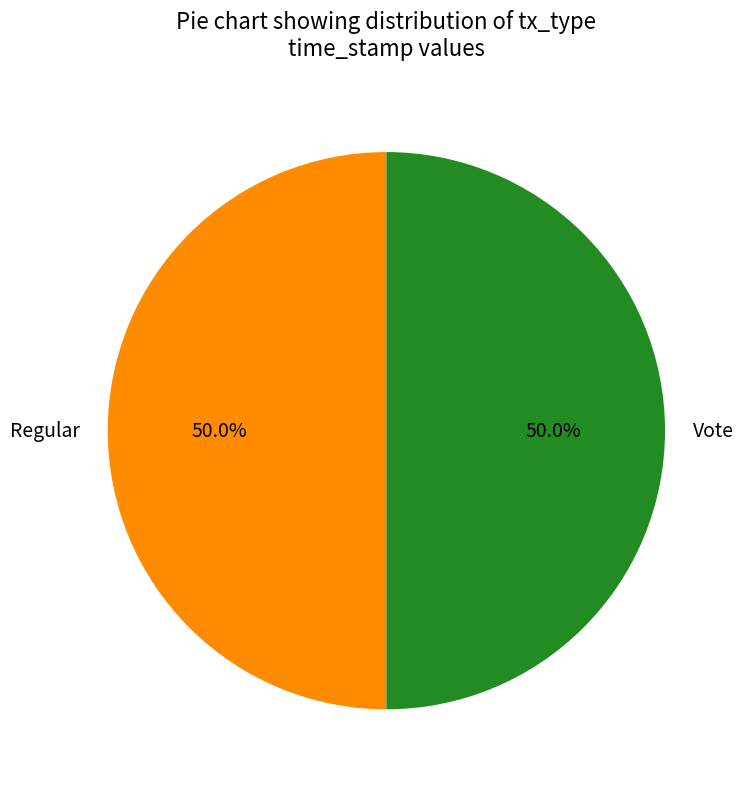

Approximately how many times larger is the value at Vote compared to Regular?

1.0